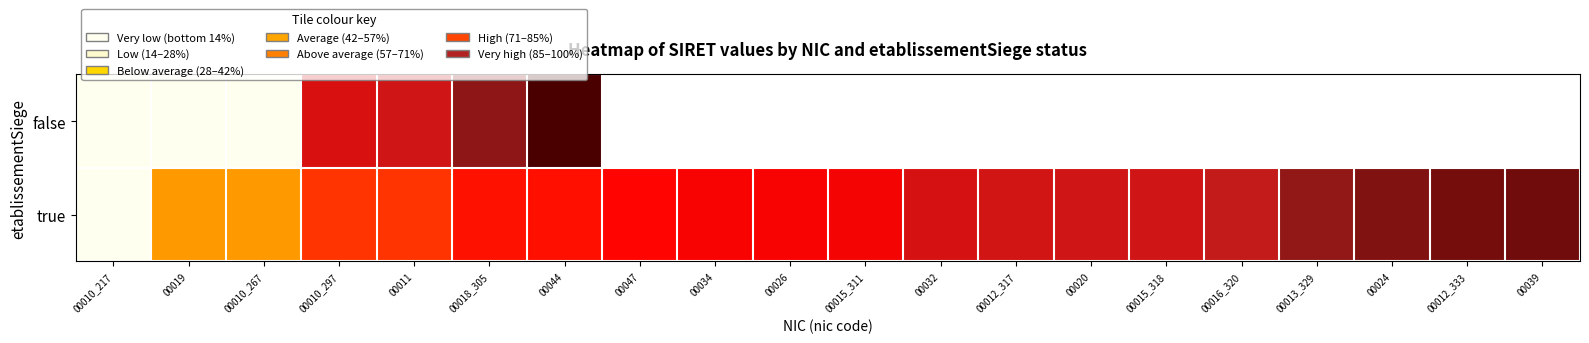

List the series in order of their overall mean, highest first.

false, true